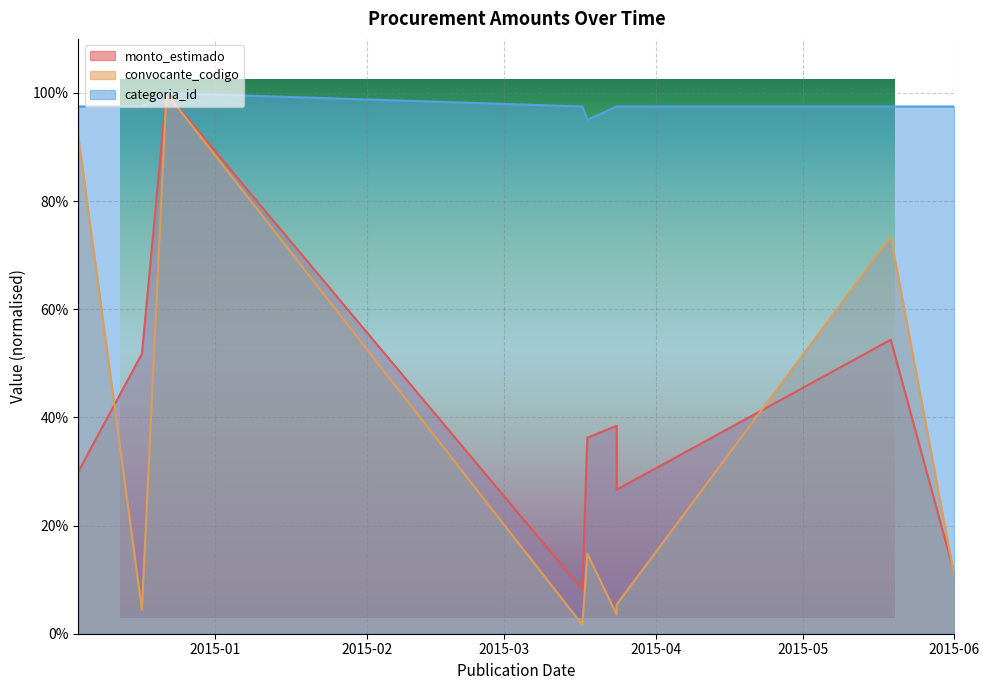

How many categoria_id values are between 0 and 1?

9